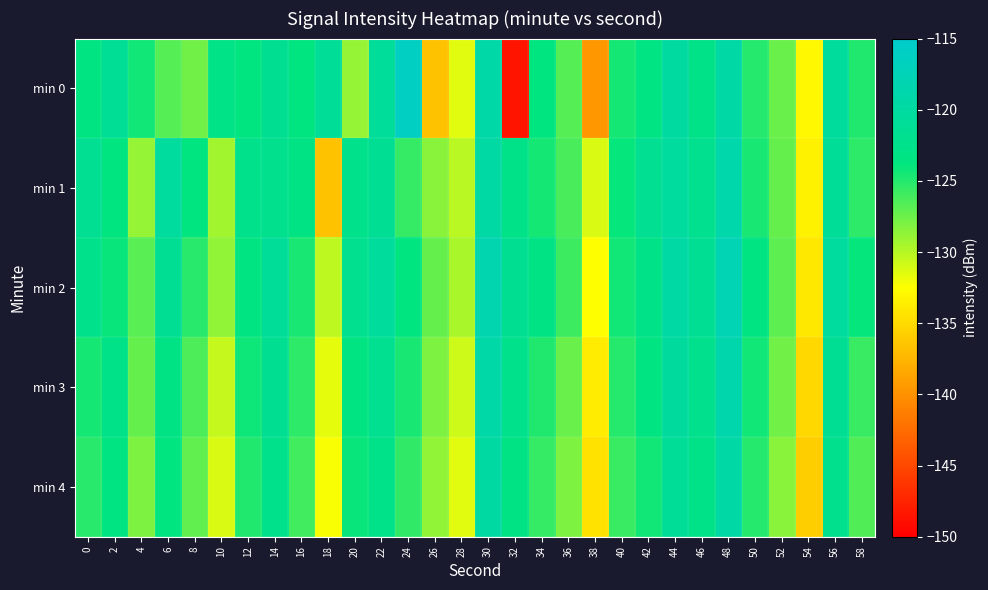

Which has a higher value, 32 or 34?

34